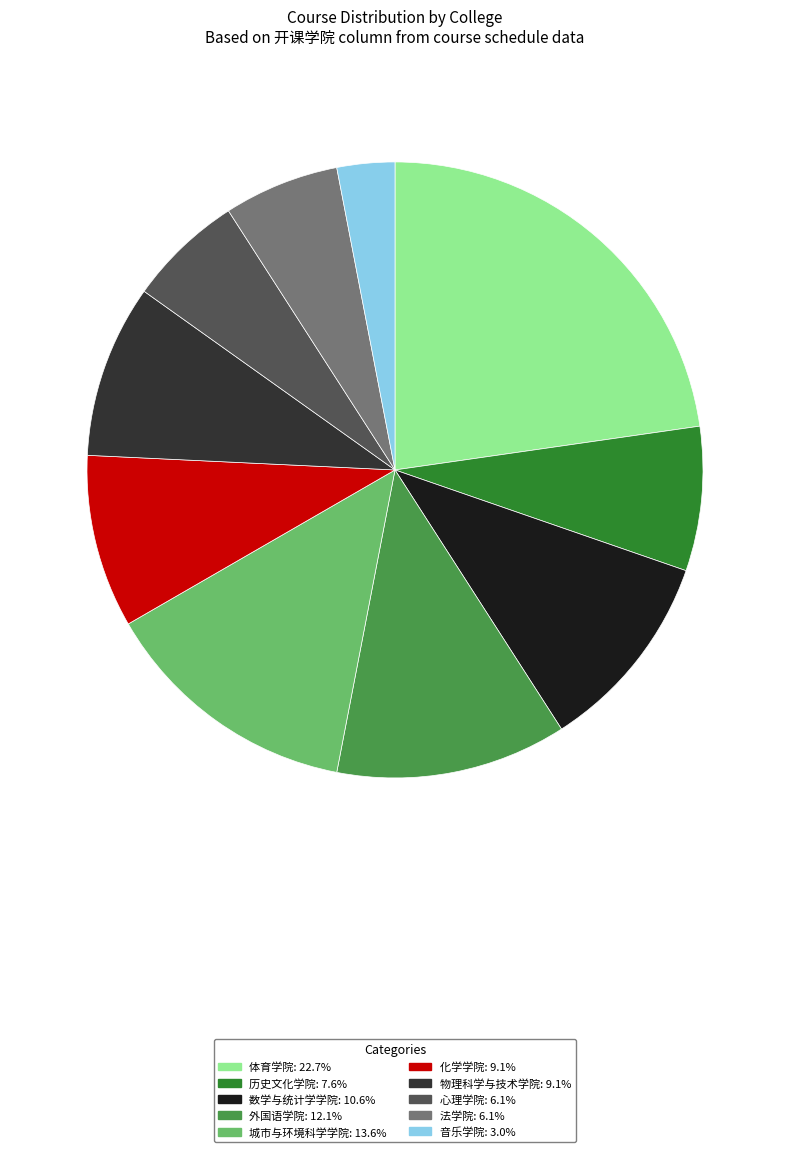

Which has a higher value, 数学与统计学学院 or 体育学院?

体育学院